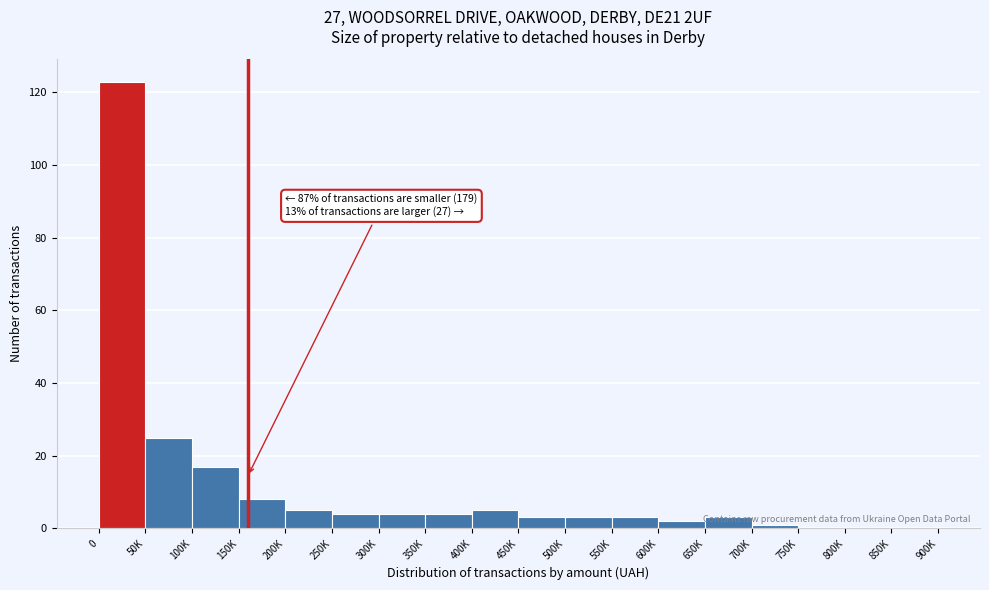

The chart shows a value of 0 at 850K. True or false?

True